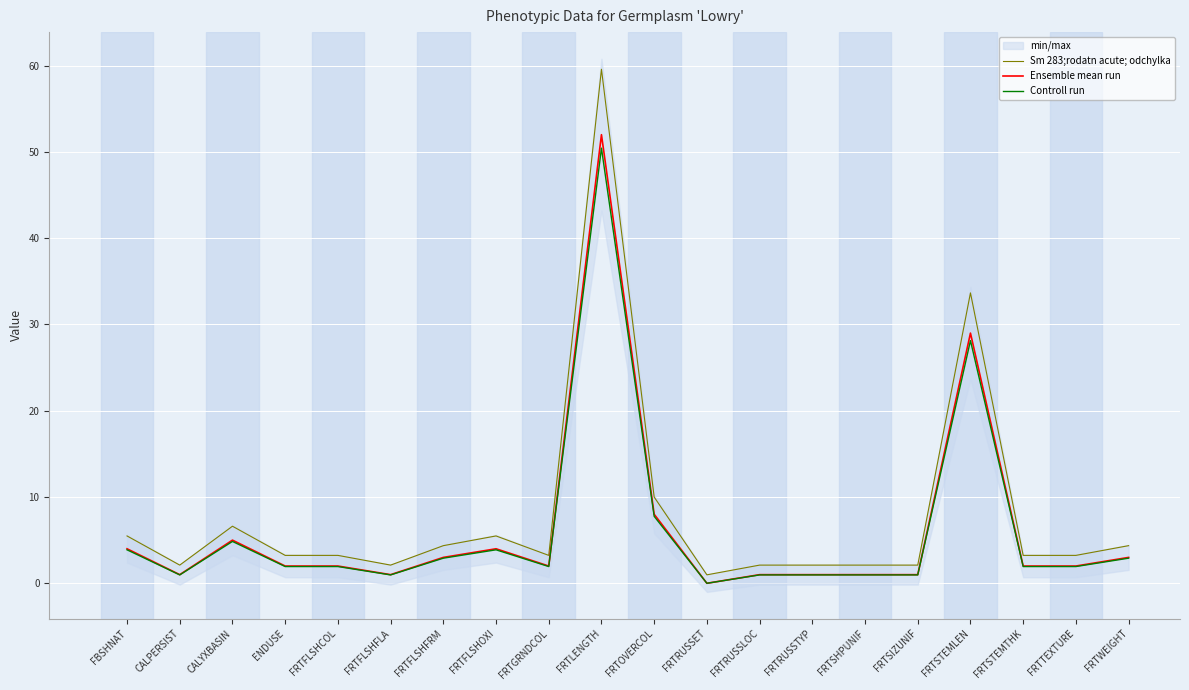

Where is Sm 283;rodatn acute; odchylka nearest to the value 30?

FRTSTEMLEN